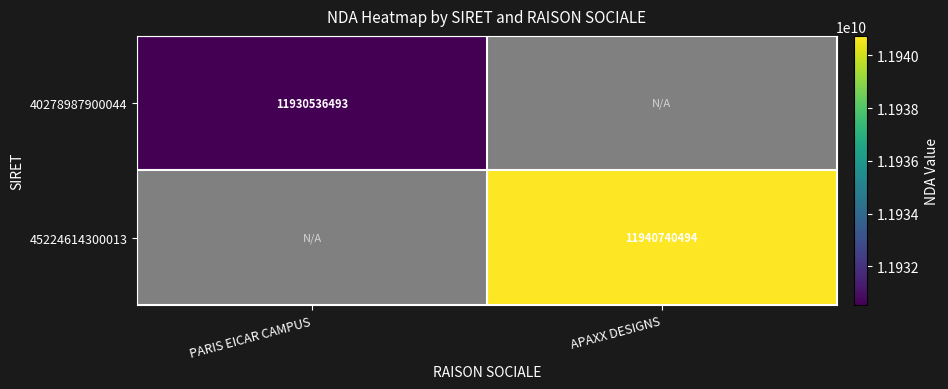

True or false: 45224614300013 has a value of 11940740494 at APAXX DESIGNS.

True